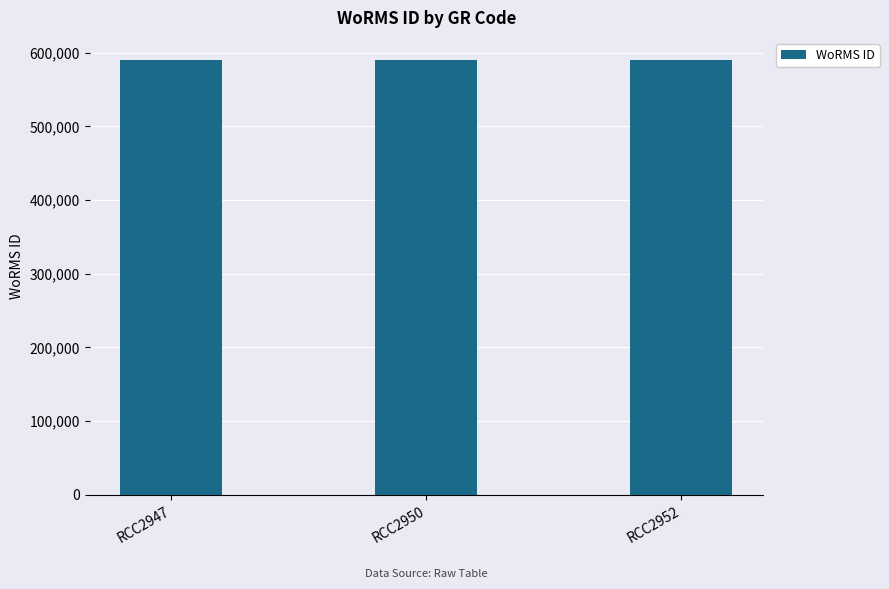

What is the value of the 2nd bar from the left?

590432